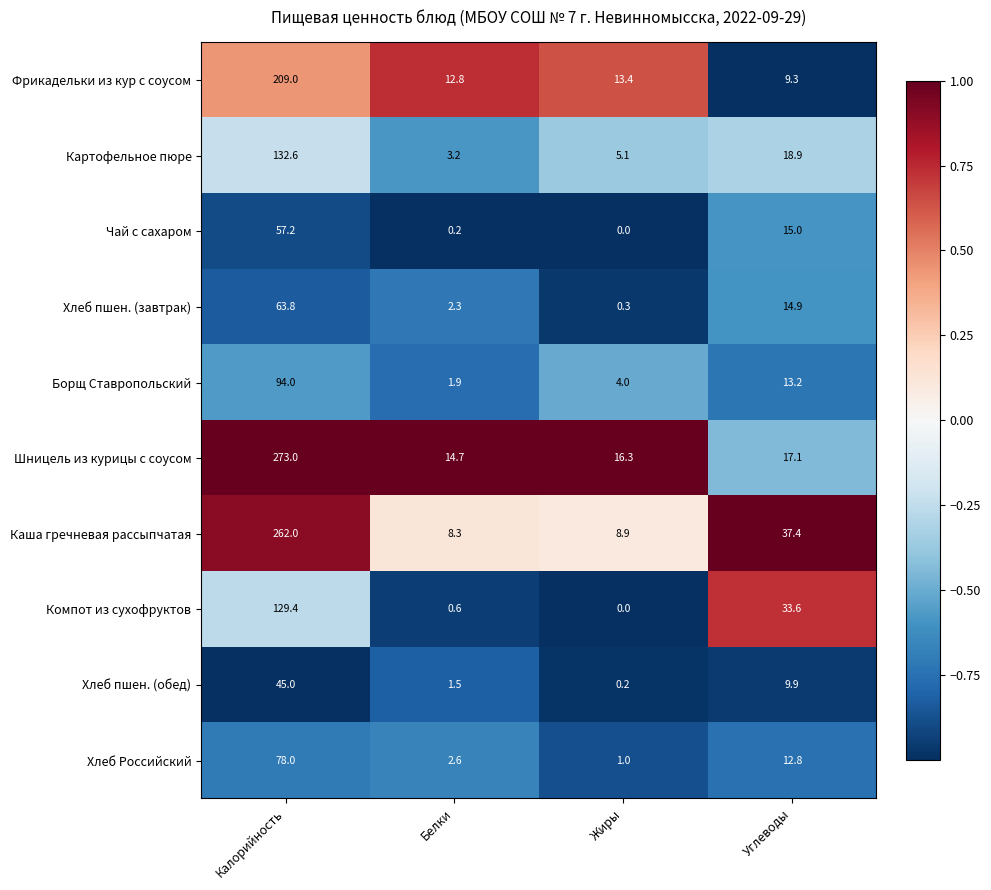

The Хлеб пшен. (завтрак) series shows 14.9 at Углеводы. True or false?

True